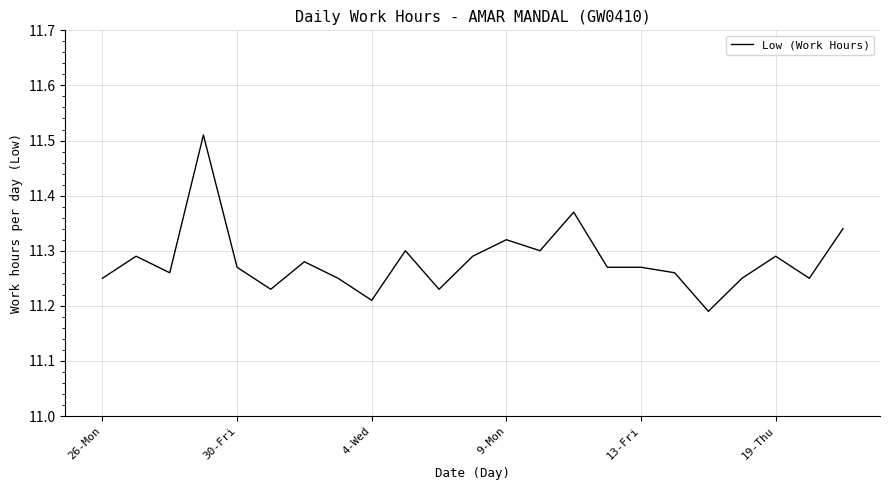

How many points are higher than both their immediate neighbors (excluding endpoints)?

7